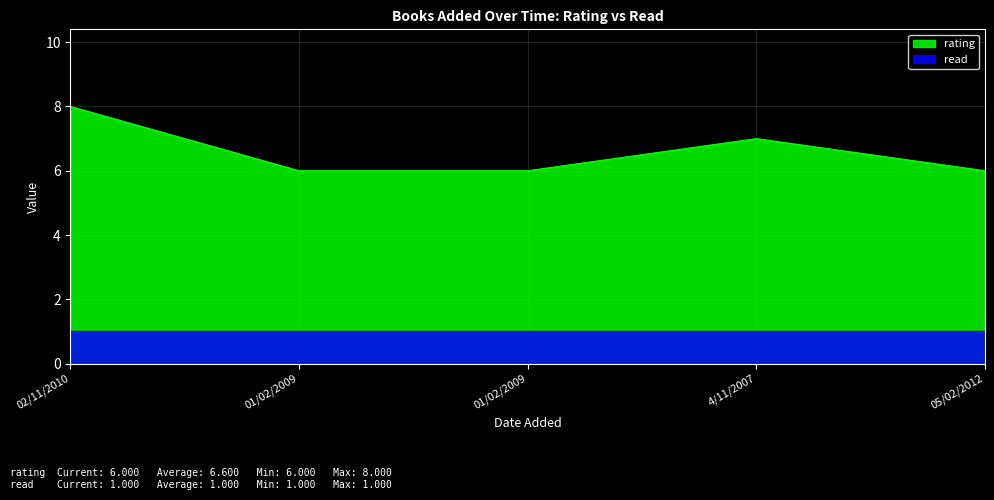

List the labels in order of value, smallest first.

01/02/2009, 01/02/2009, 05/02/2012, 4/11/2007, 02/11/2010